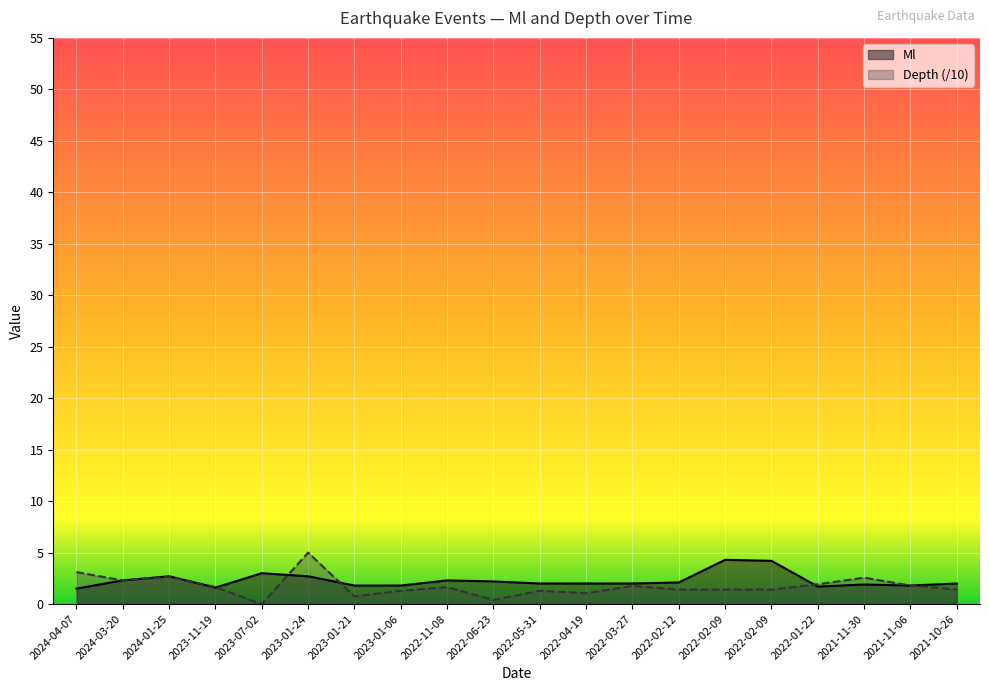

Rank the series by their average value, from lowest to highest.

Depth (/10), Ml